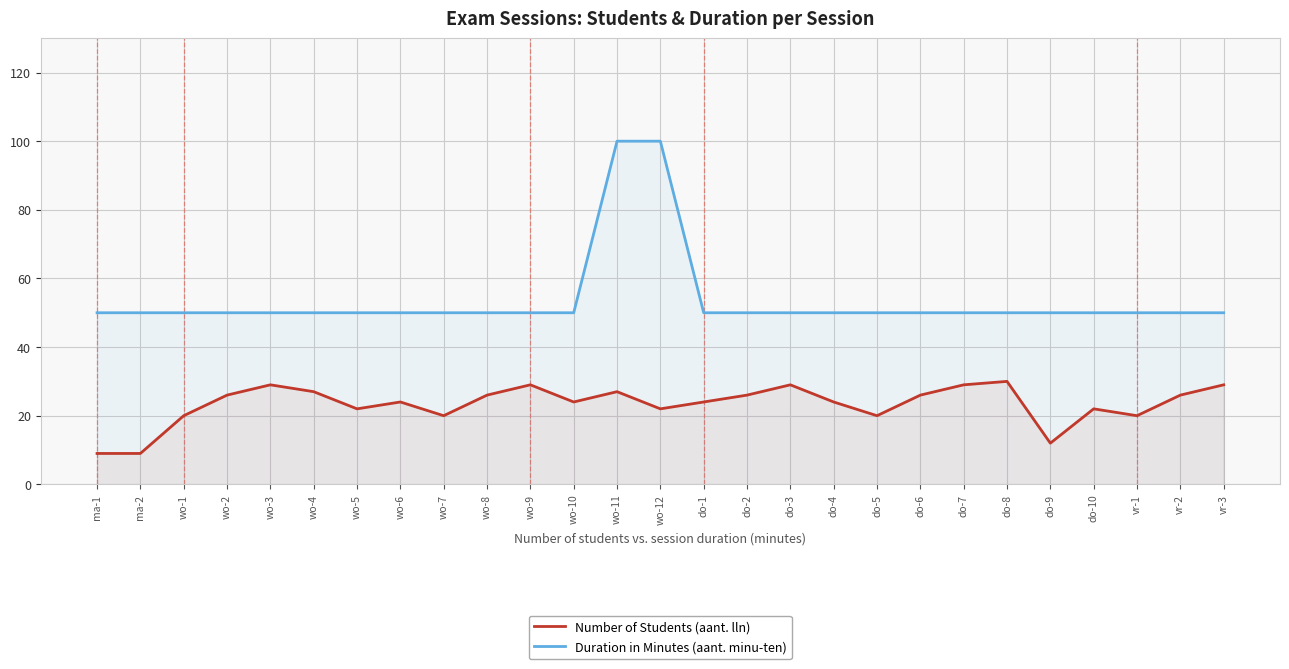

The value of Number of Students (aant. lln) at do-9 is 12. True or false?

True